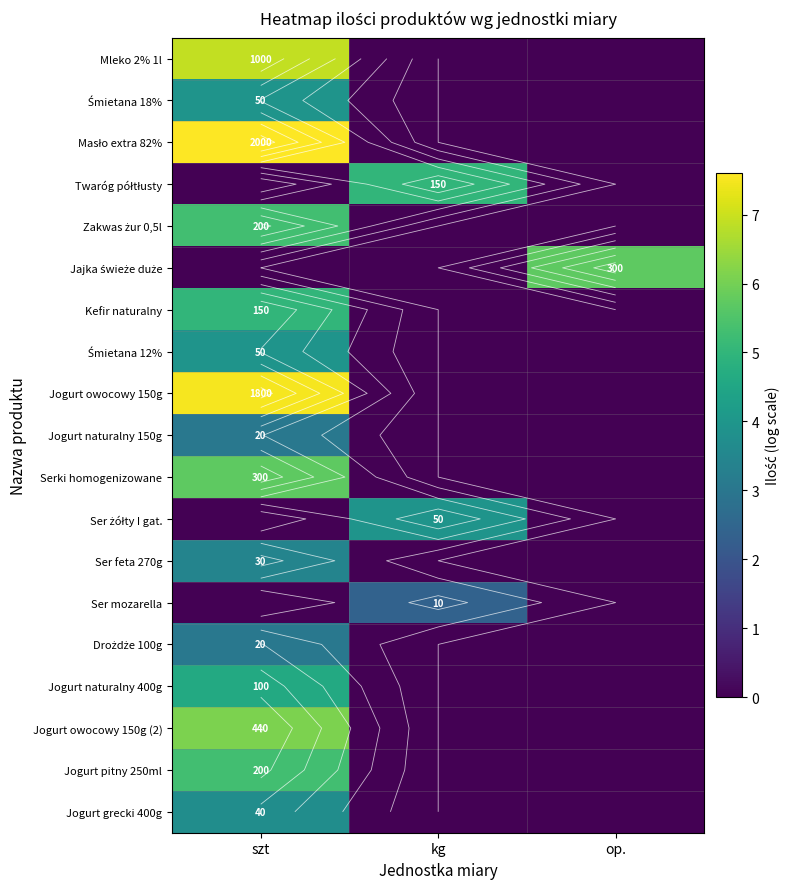

Count the number of data series in this chart.

19